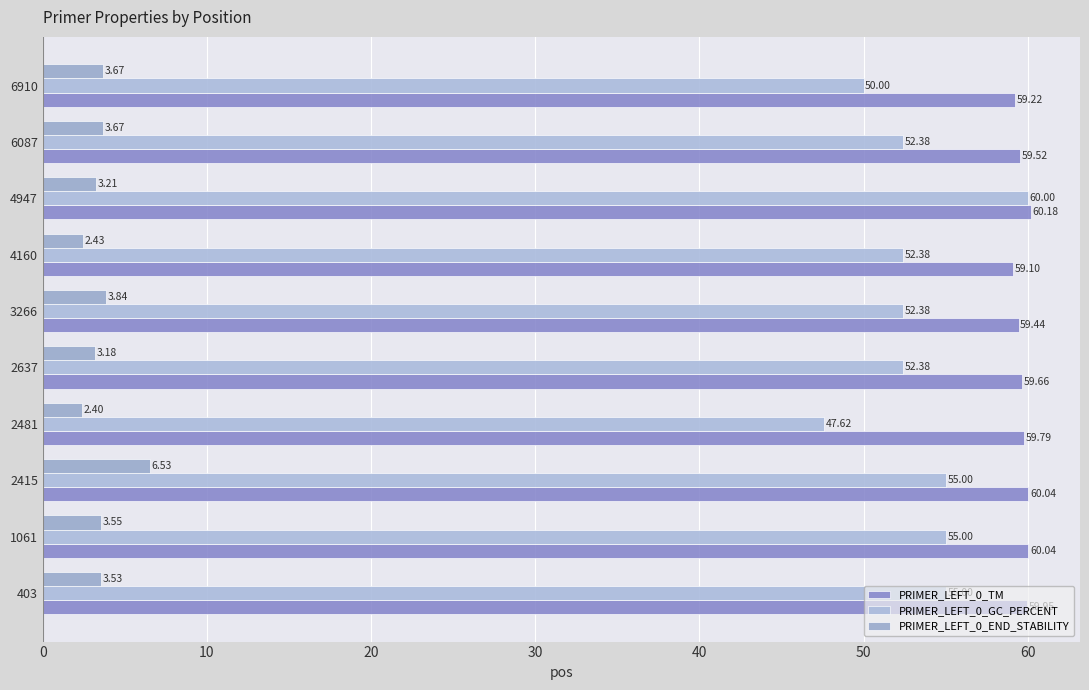

How many series are shown in this chart?

3